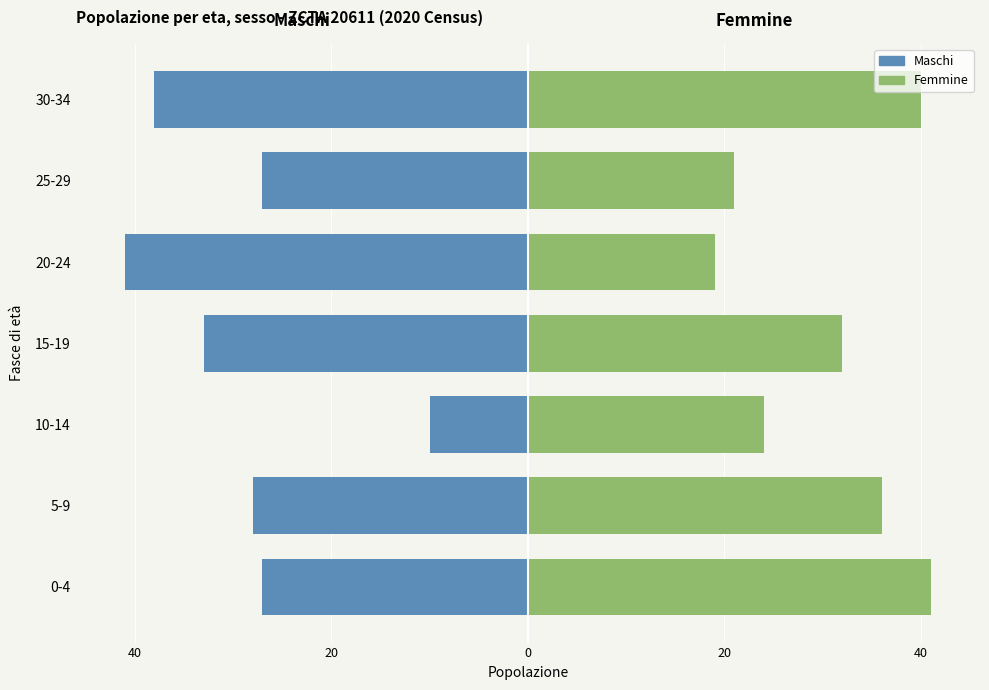

What is the maximum value for Maschi?

-10